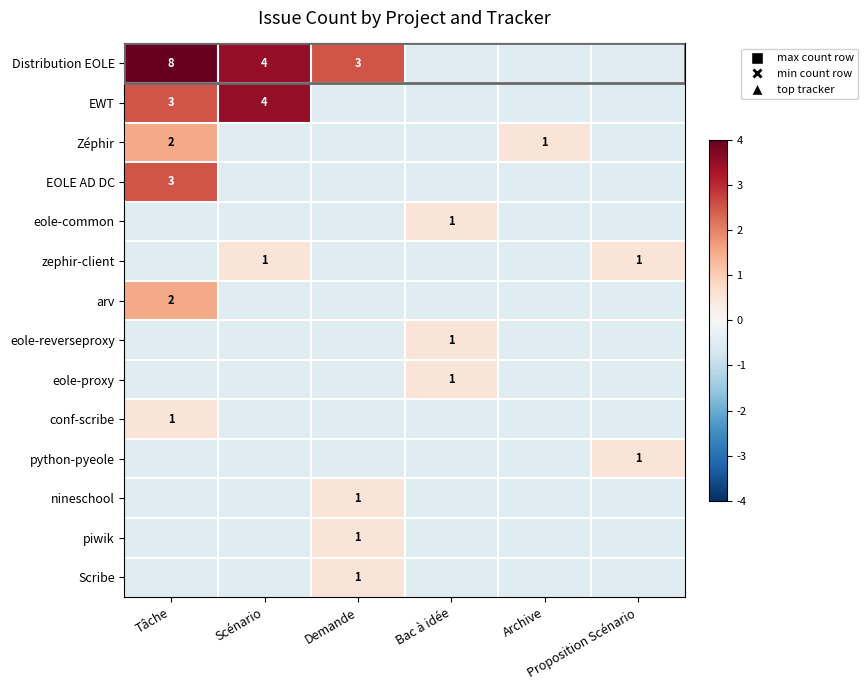

Between Scénario and Proposition Scénario, which series saw the biggest shift?

Distribution EOLE